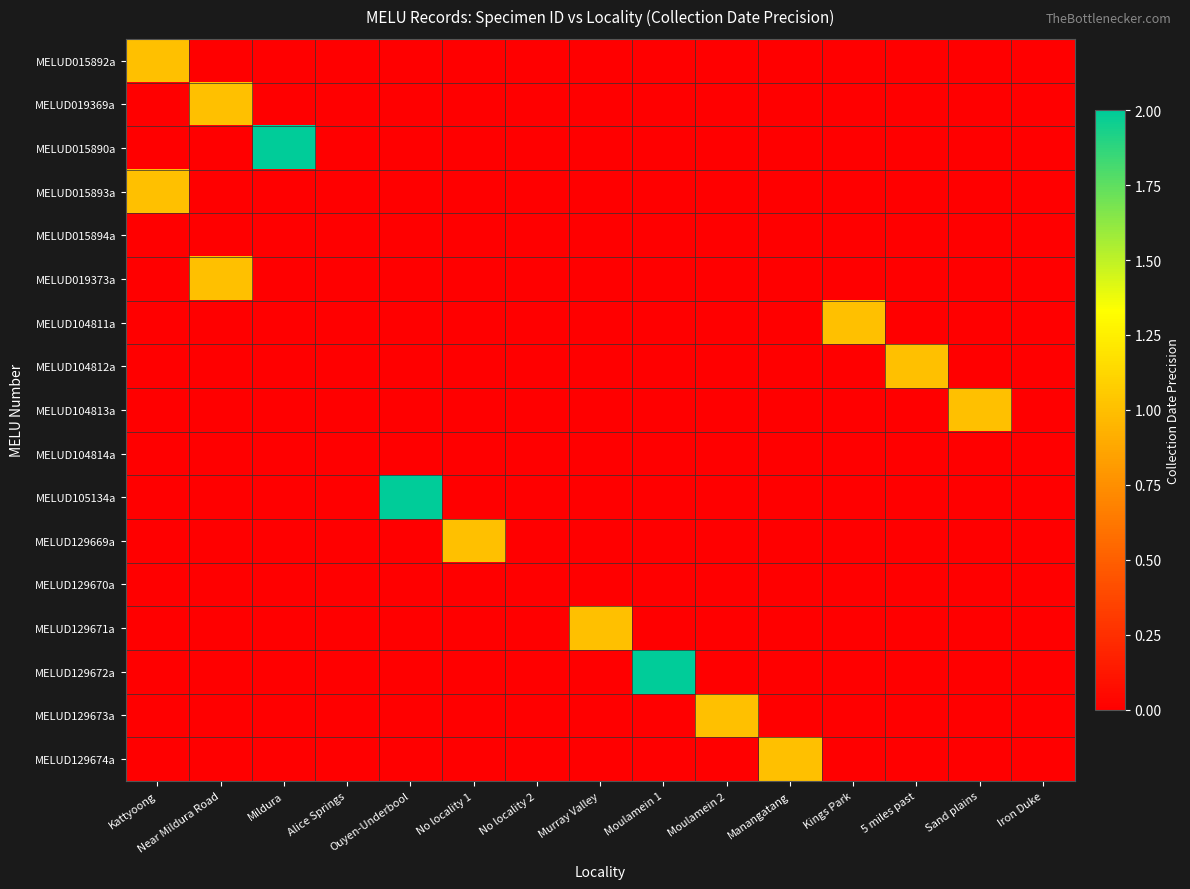

At which category is the sum across all series the highest?

Kattyoong